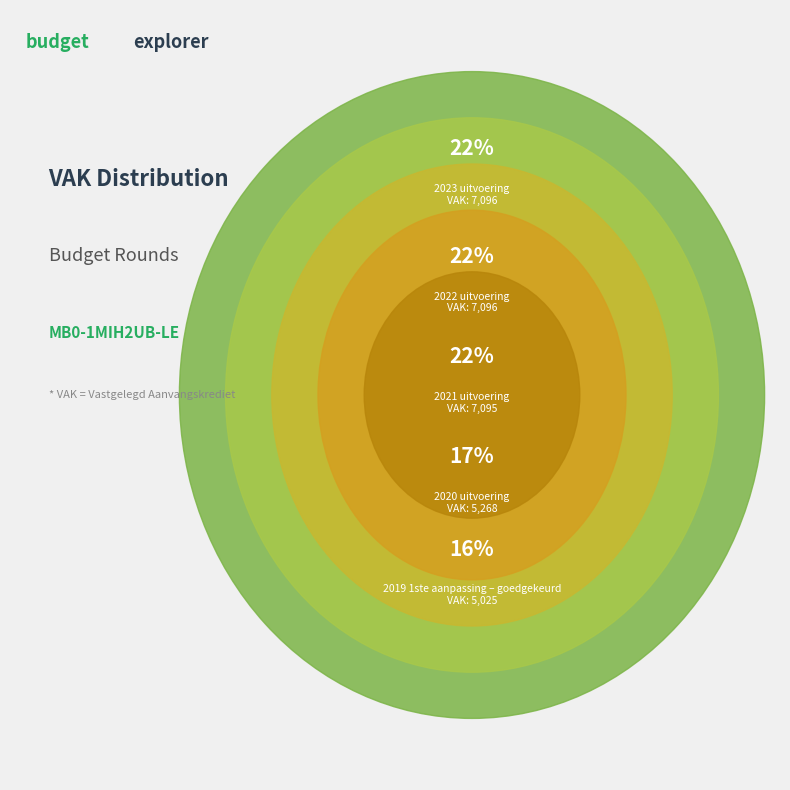

Which category has the biggest portion of the pie?

2023 uitvoering